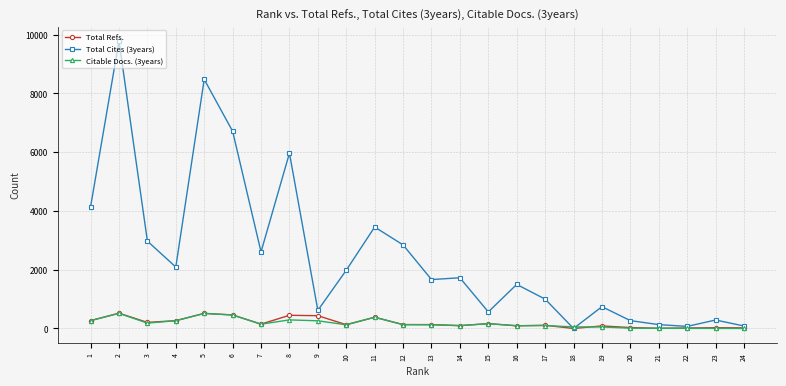

What is the greatest value displayed?

9789